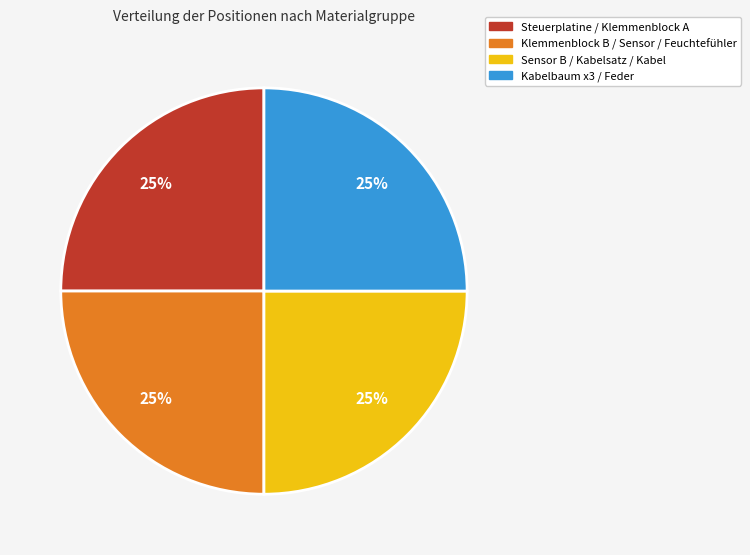

Is there any slice that represents more than half of the pie?

No